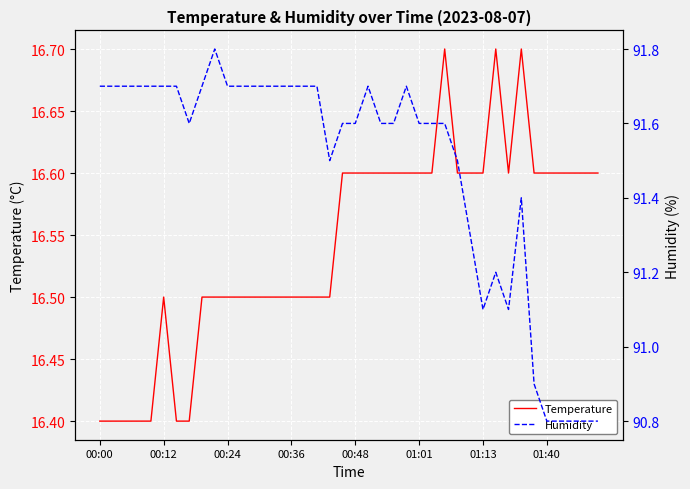

What is the highest value of the Temperature series?

16.7